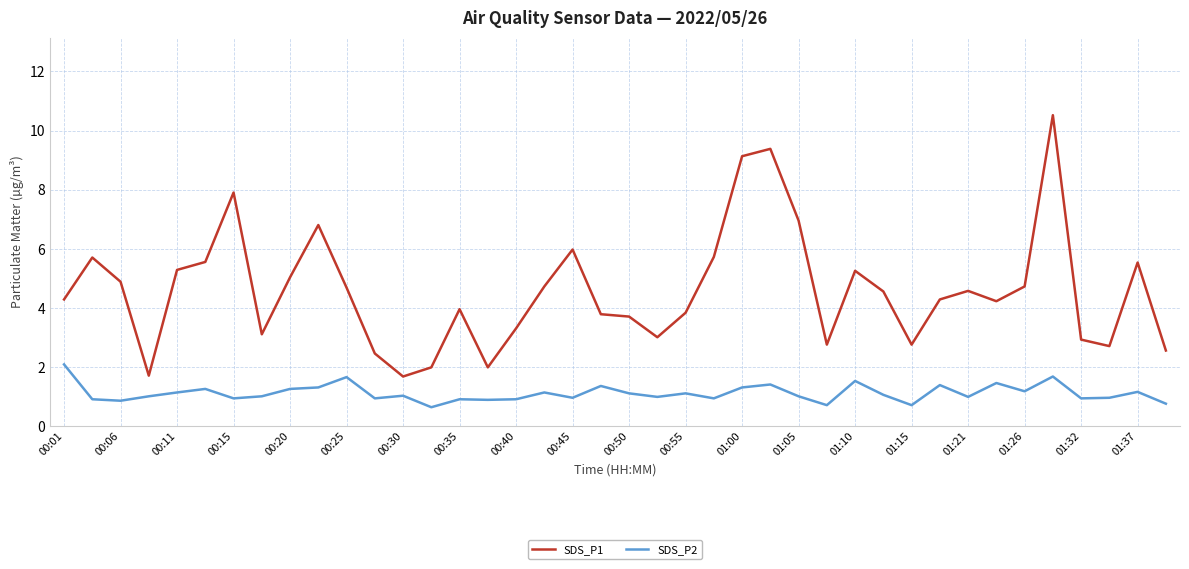

How many lines are shown in the chart?

2